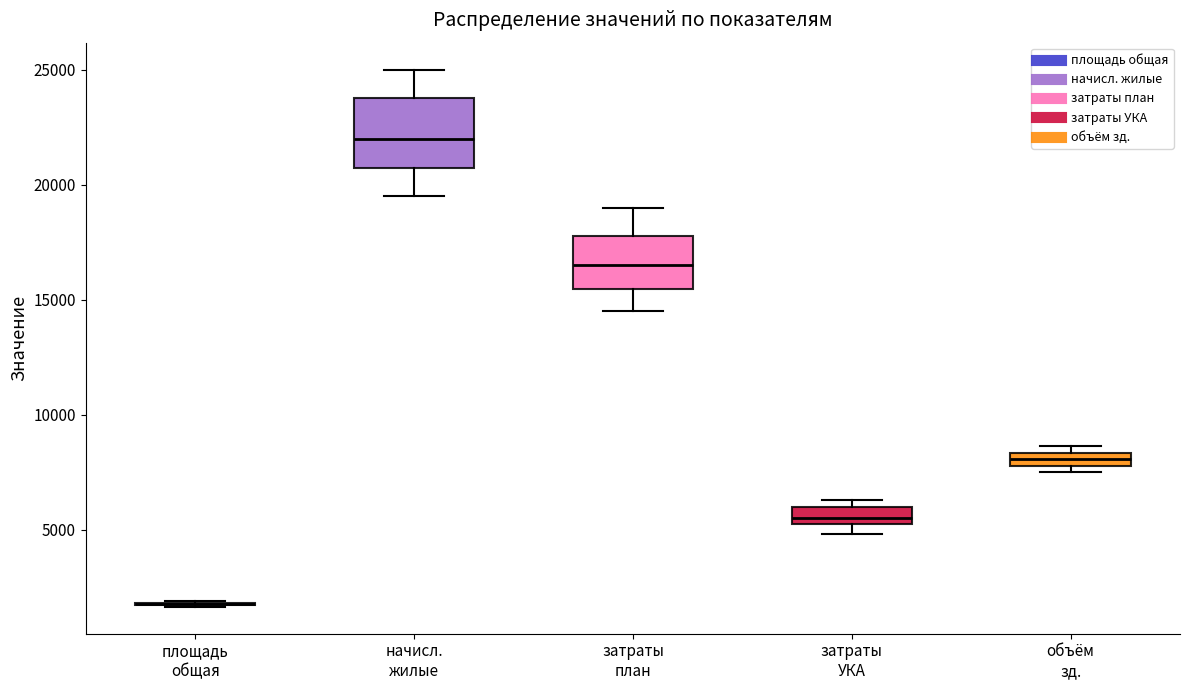

Which box is the tallest, from its lower edge to its upper edge?

начисл. жилые